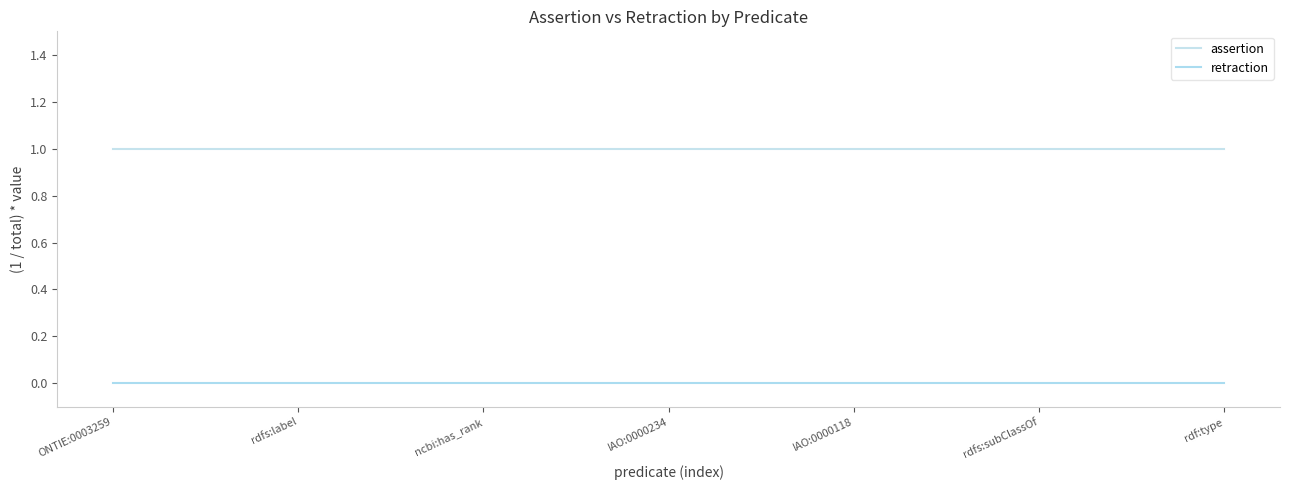

What is the spread (max minus min) of values at rdf:type?

1